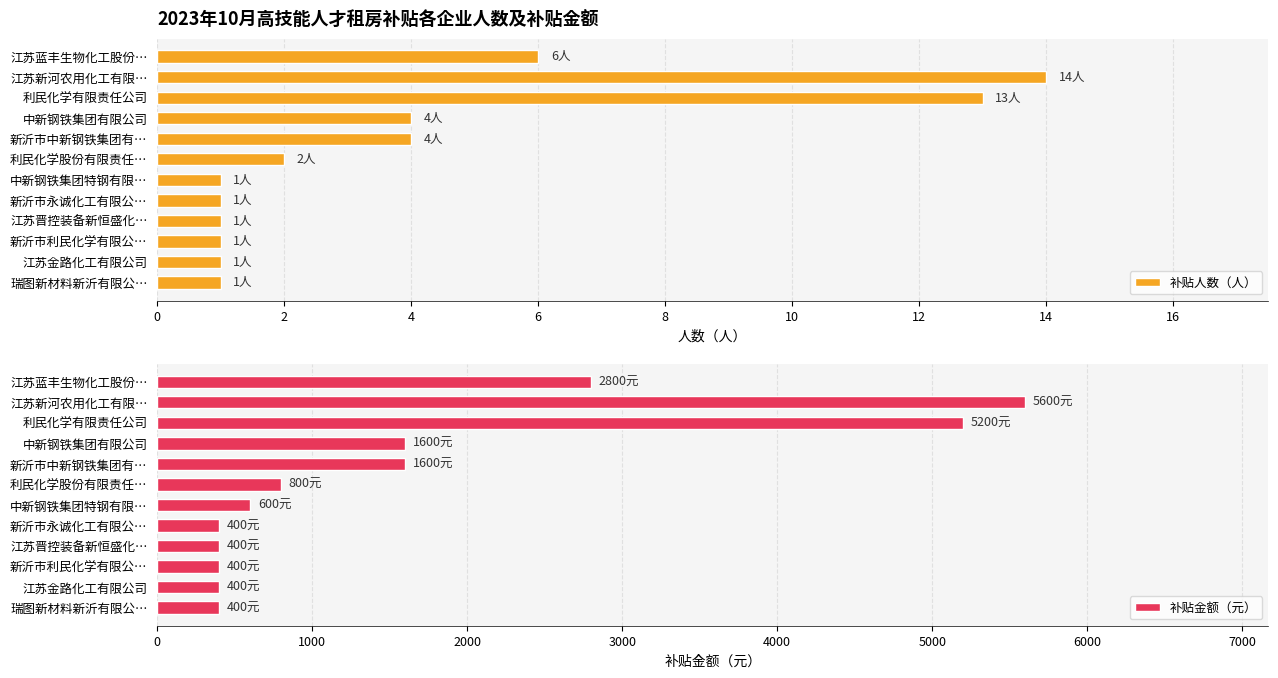

Which category has the highest value in the 补贴人数（人） series?

江苏新河农用化工有限…